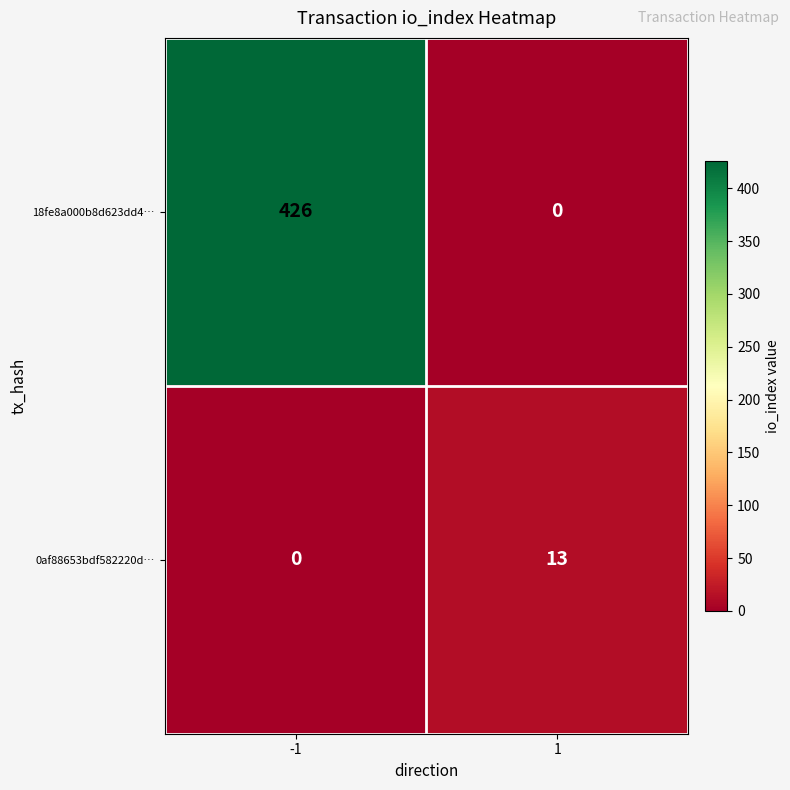

Is it true that 18fe8a000b8d623dd4… equals -179 at 1?

False